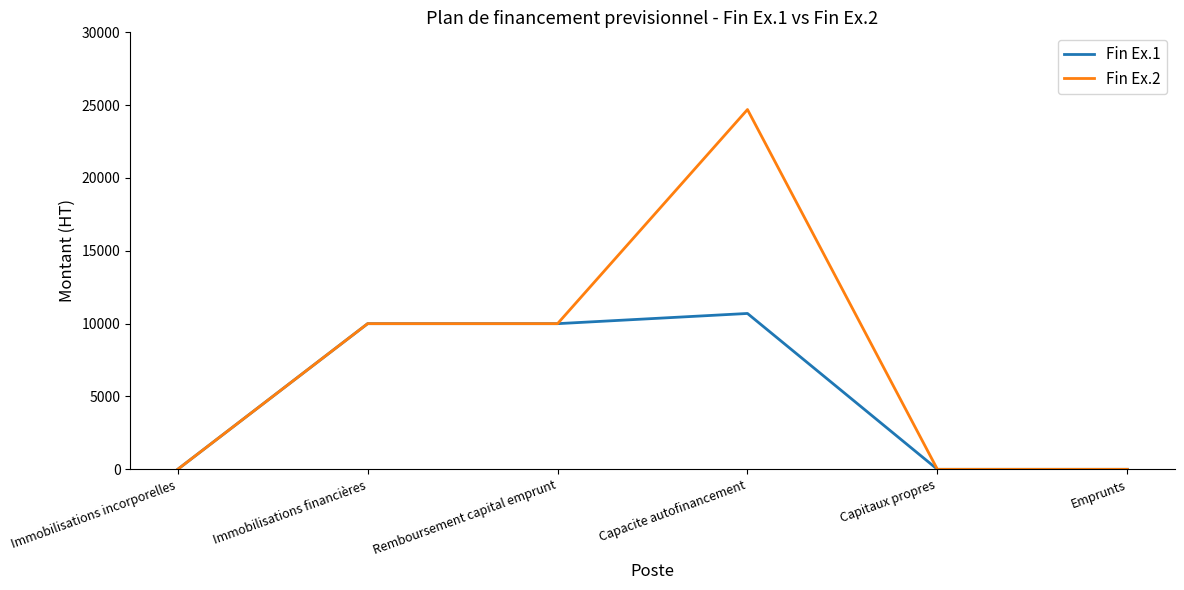

Is it true that Fin Ex.2 equals 10000 at Remboursement capital emprunt?

True